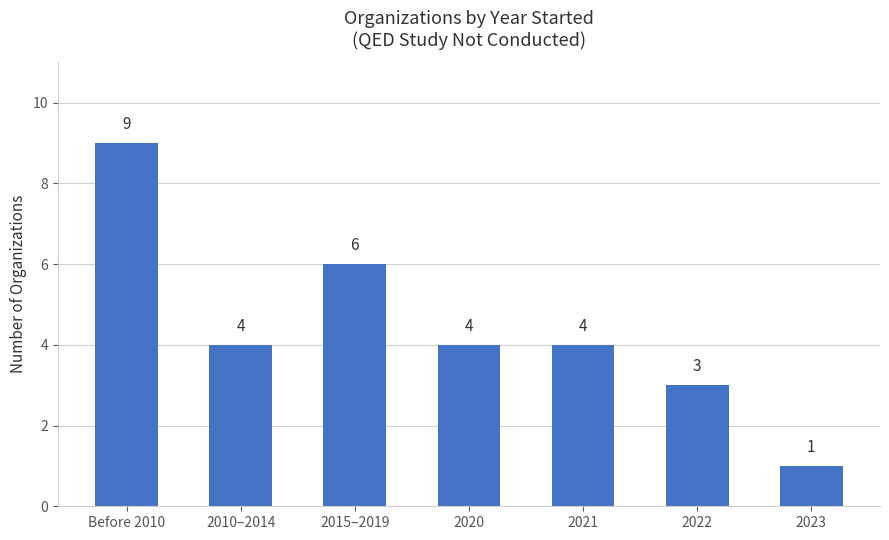

Reading left to right, list all the values displayed in this chart.

Before 2010=9	2010–2014=4	2015–2019=6	2020=4	2021=4	2022=3	2023=1